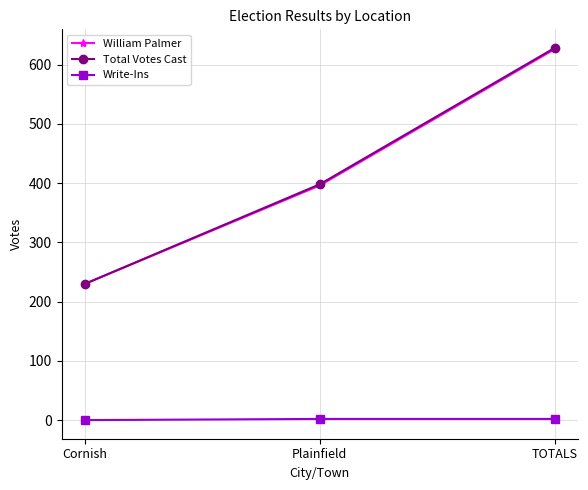

At which label does William Palmer reach its peak?

TOTALS